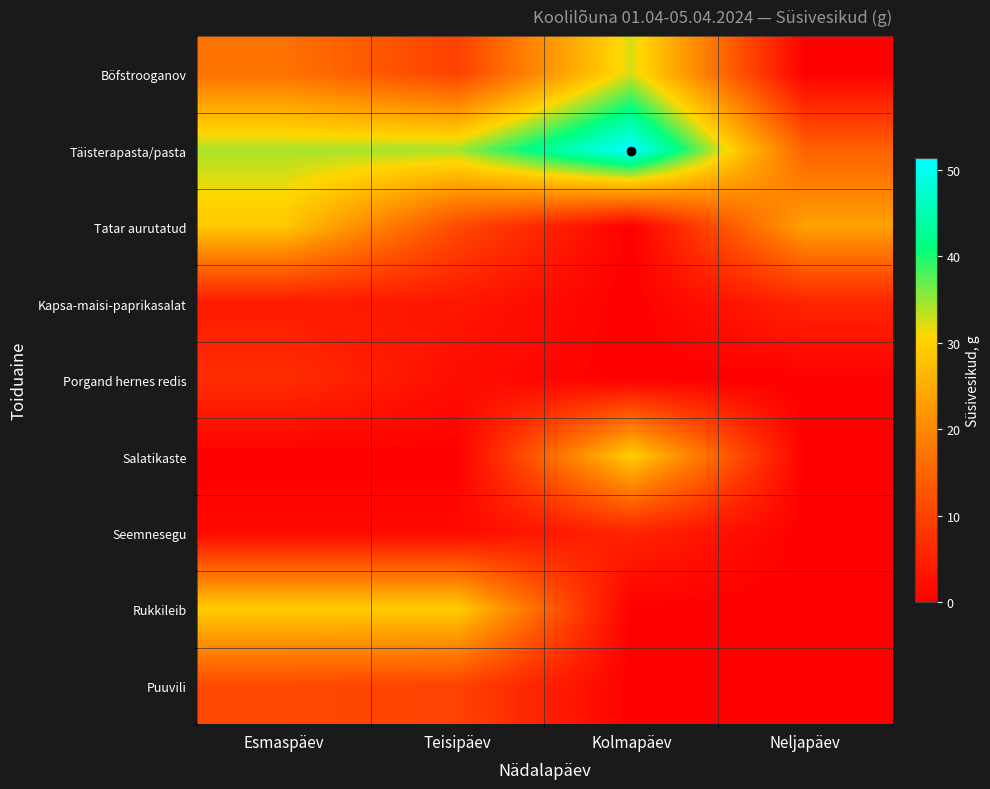

Which label corresponds to the smallest value in the chart?

Kolmapäev